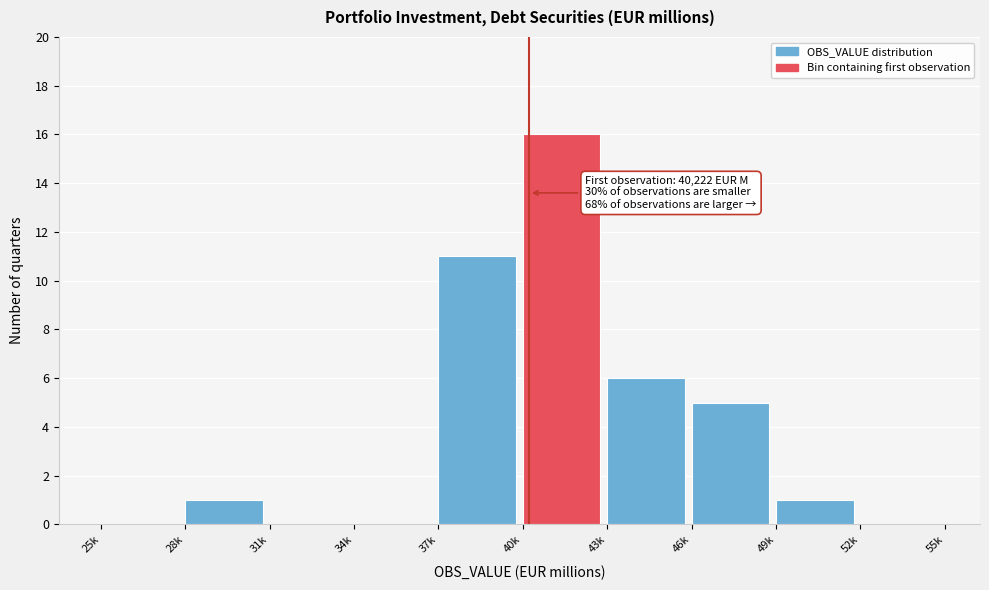

Reading right to left, list all the values displayed in this chart.

52k=0	49k=1	46k=5	43k=6	40k=16	37k=11	34k=0	31k=0	28k=1	25k=0